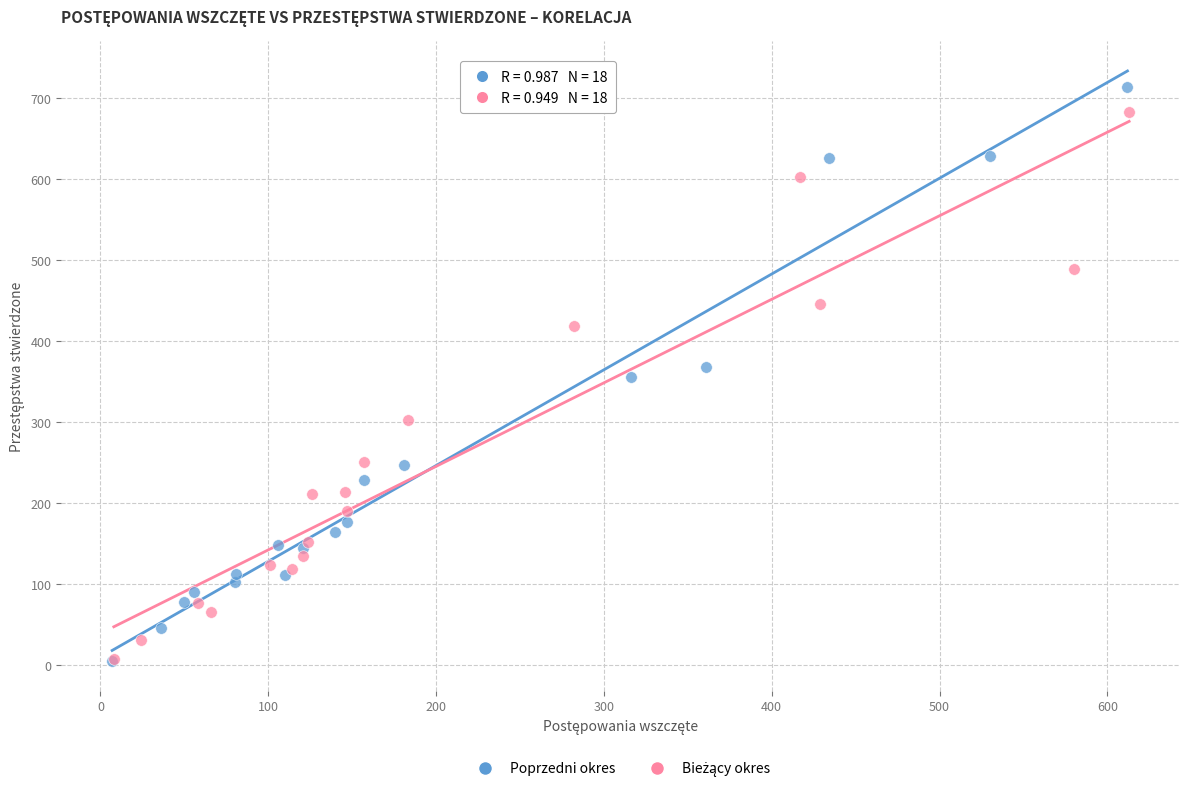

Which series has the largest Y range (max minus min)?

Poprzedni okres